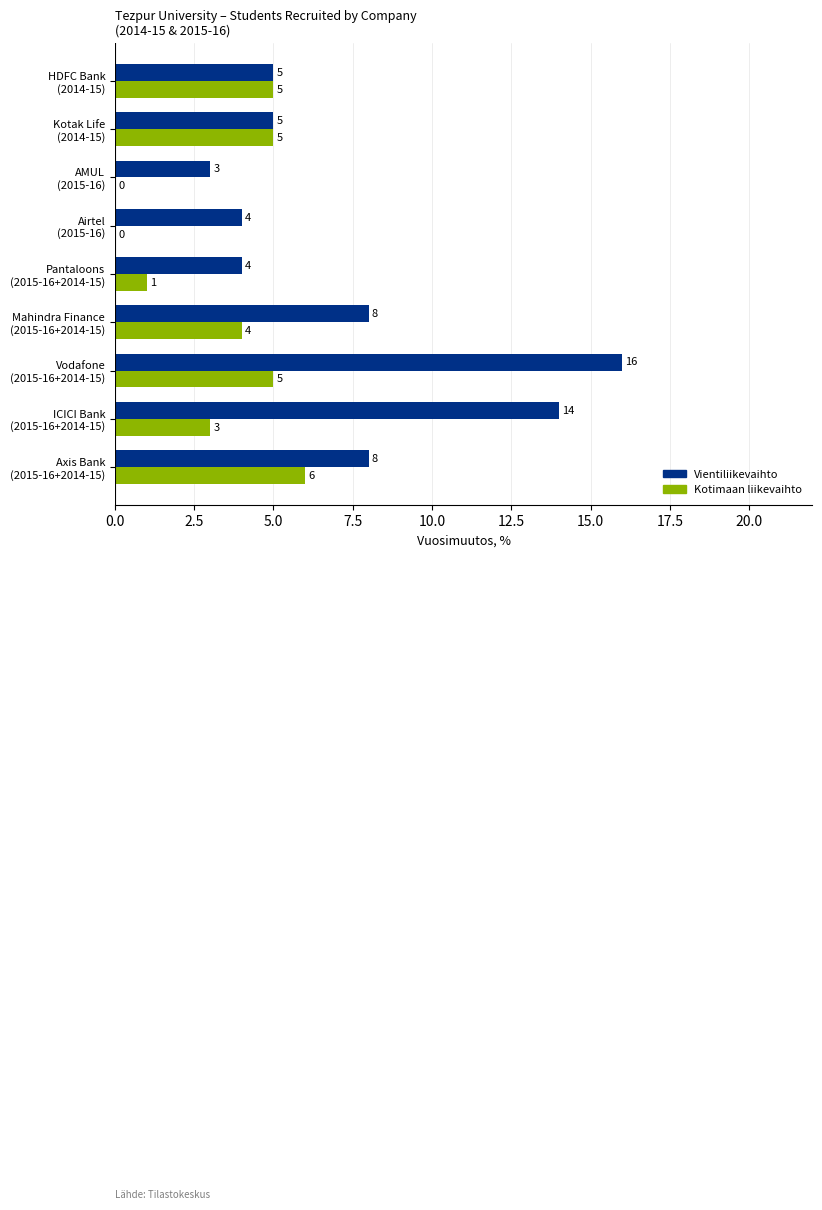

Which series has the largest total across all categories?

Vientiliikevaihto